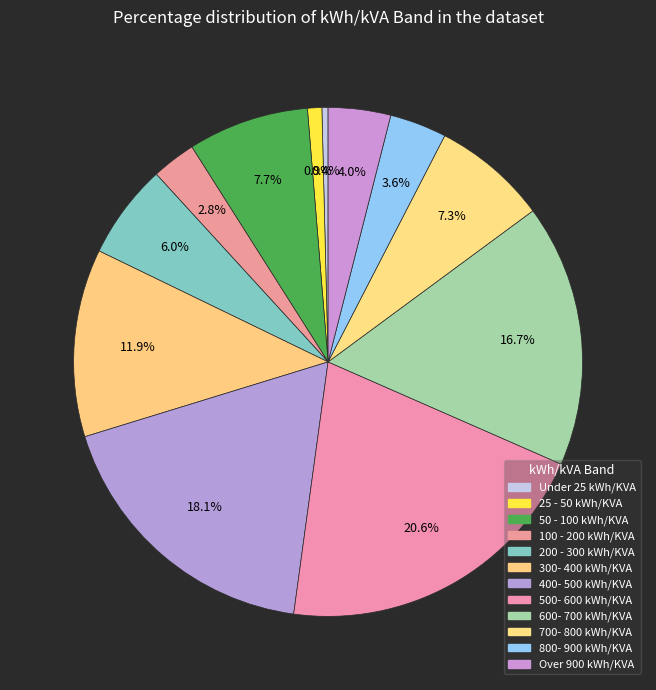

Does any single category account for the majority?

No